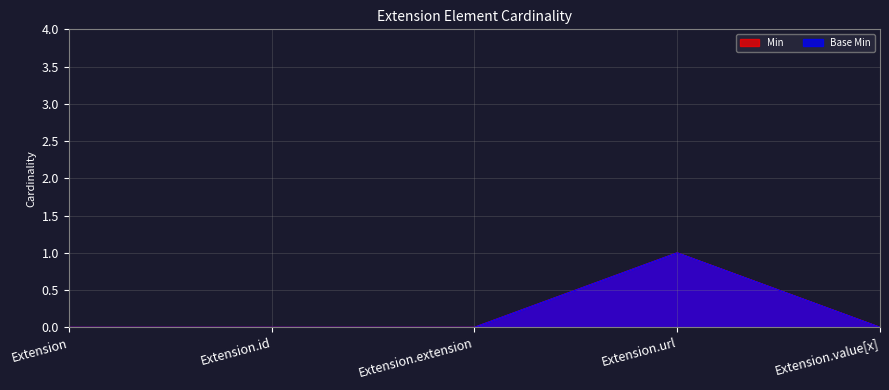

True or false: Min and Base Min cross at least once.

False